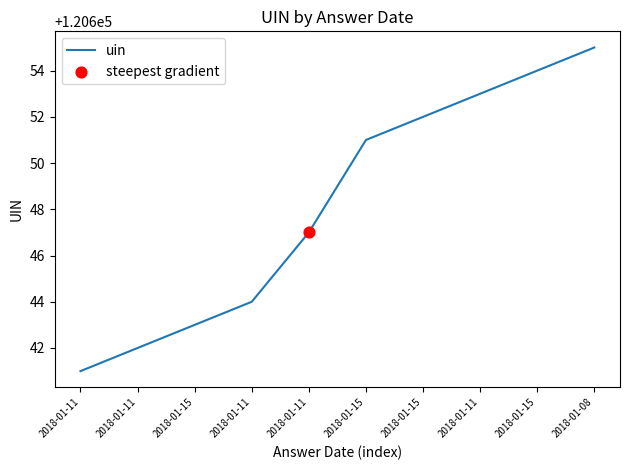

Does the chart have visible grid lines?

No